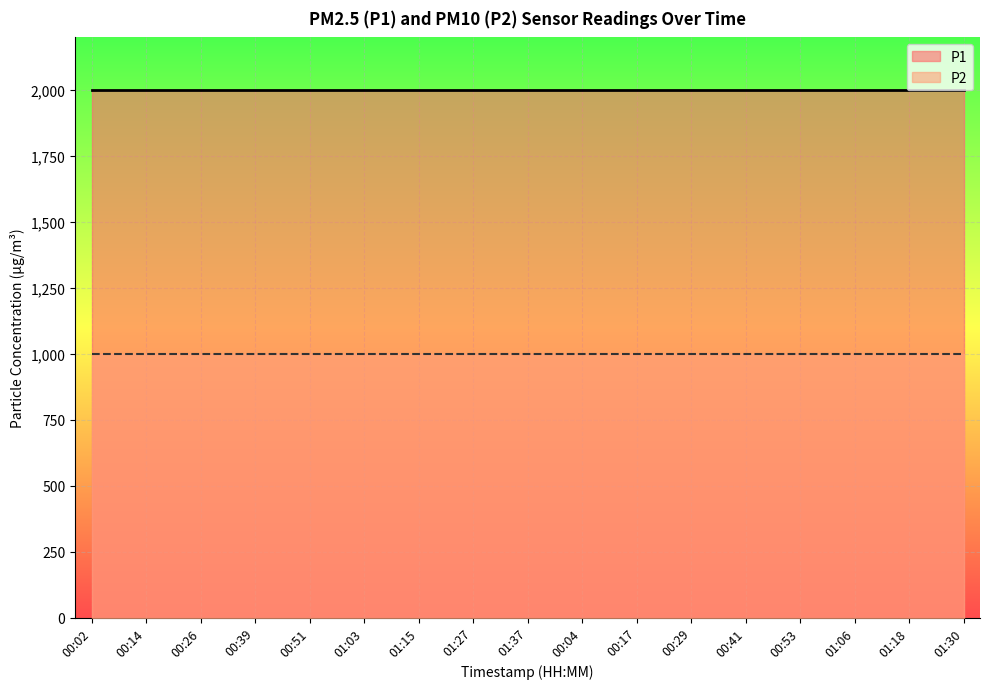

At which category is the sum across all series the highest?

00:02